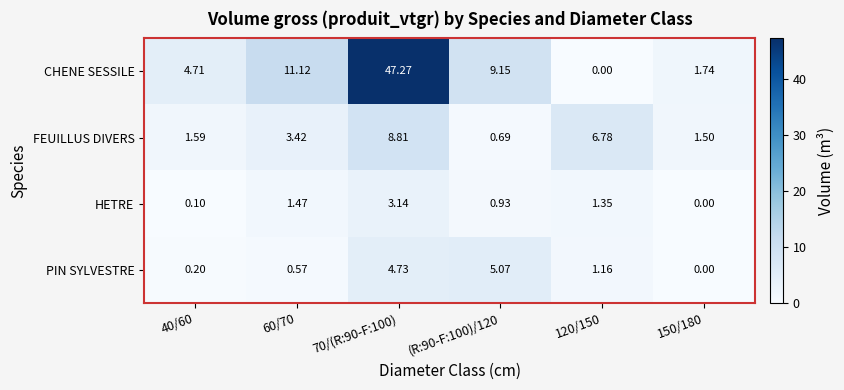

Between 60/70 and 120/150, which series saw the biggest shift?

CHENE SESSILE